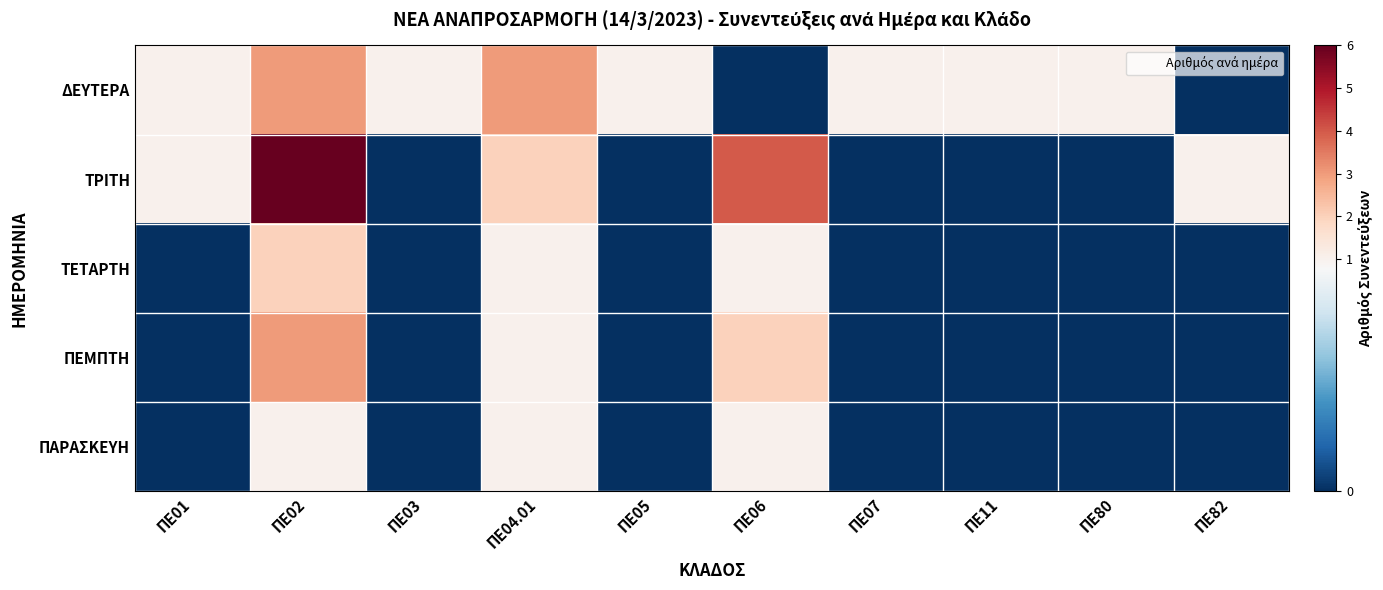

Reading left to right, transcribe all the data shown in this chart.

ΔΕΥΤΕΡΑ: ΠΕ01=1	ΠΕ02=3	ΠΕ03=1	ΠΕ04.01=3	ΠΕ05=1	ΠΕ06=0	ΠΕ07=1	ΠΕ11=1	ΠΕ80=1	ΠΕ82=0
ΤΡΙΤΗ: ΠΕ01=1	ΠΕ02=6	ΠΕ03=0	ΠΕ04.01=2	ΠΕ05=0	ΠΕ06=4	ΠΕ07=0	ΠΕ11=0	ΠΕ80=0	ΠΕ82=1
ΤΕΤΑΡΤΗ: ΠΕ01=0	ΠΕ02=2	ΠΕ03=0	ΠΕ04.01=1	ΠΕ05=0	ΠΕ06=1	ΠΕ07=0	ΠΕ11=0	ΠΕ80=0	ΠΕ82=0
ΠΕΜΠΤΗ: ΠΕ01=0	ΠΕ02=3	ΠΕ03=0	ΠΕ04.01=1	ΠΕ05=0	ΠΕ06=2	ΠΕ07=0	ΠΕ11=0	ΠΕ80=0	ΠΕ82=0
ΠΑΡΑΣΚΕΥΗ: ΠΕ01=0	ΠΕ02=1	ΠΕ03=0	ΠΕ04.01=1	ΠΕ05=0	ΠΕ06=1	ΠΕ07=0	ΠΕ11=0	ΠΕ80=0	ΠΕ82=0